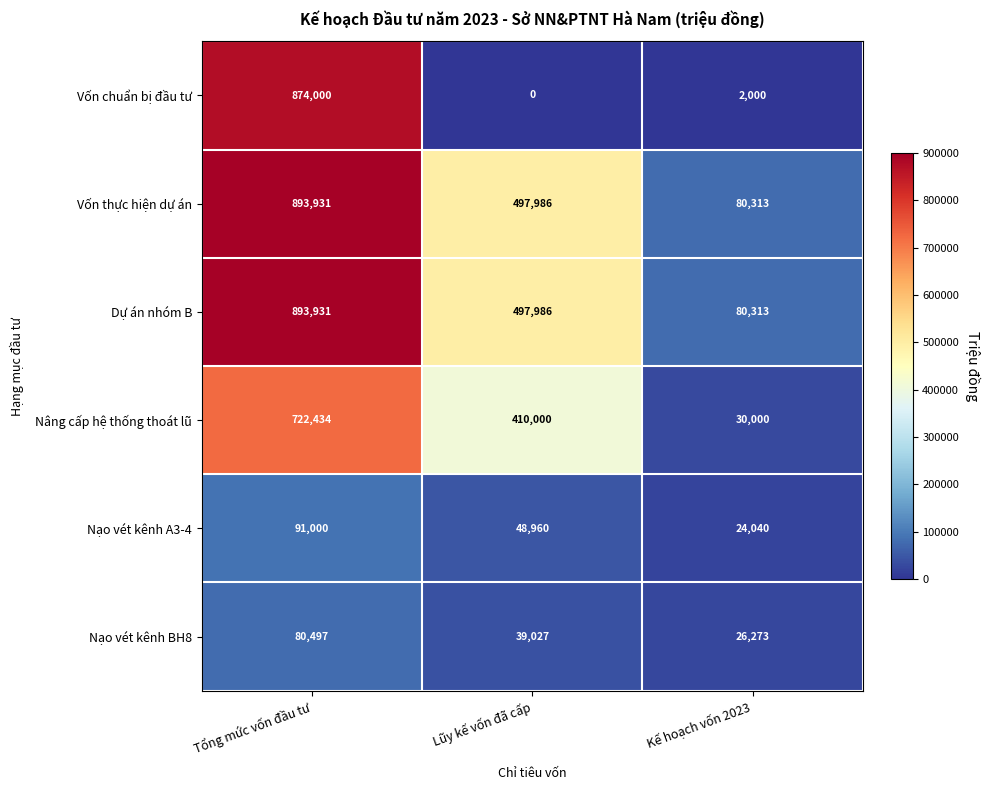

Reading right to left, extract all data points from this chart.

Vốn chuẩn bị đầu tư: 2000	0	874000
Vốn thực hiện dự án: 80313	497986	893931
Dự án nhóm B: 80313	497986	893931
Nâng cấp hệ thống thoát lũ: 30000	410000	722434
Nạo vét kênh A3-4: 24040	48960	91000
Nạo vét kênh BH8: 26273	39027	80497